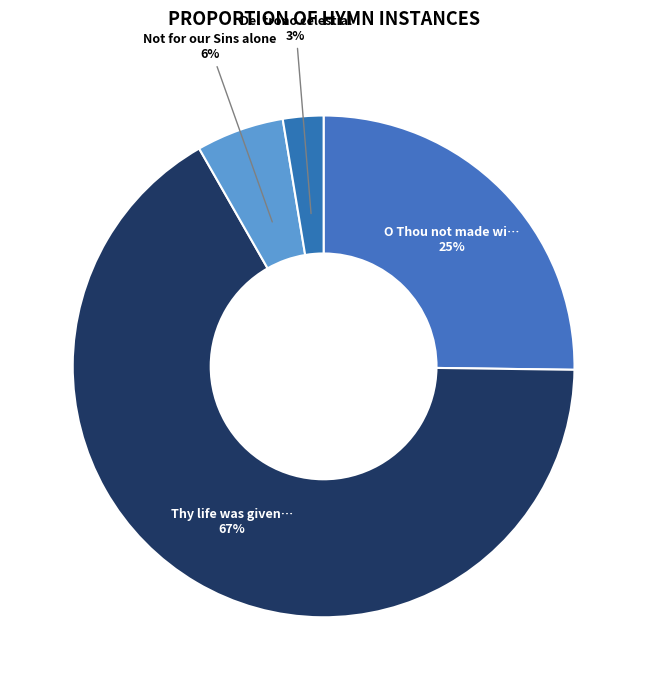

Which category accounts for the majority?

Thy life was given for me